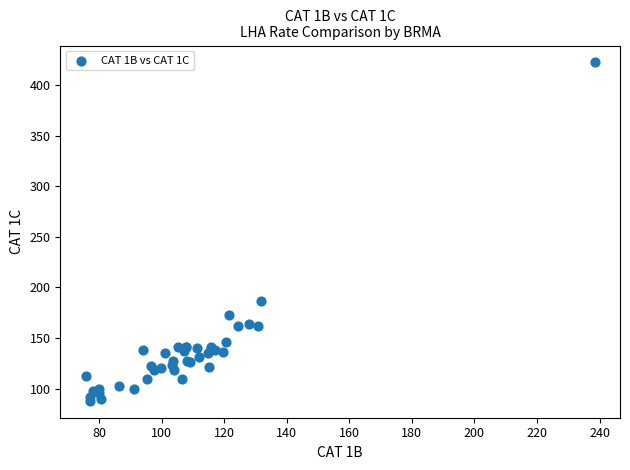

What Y value in the scatter plot is closest to 255?

186.5